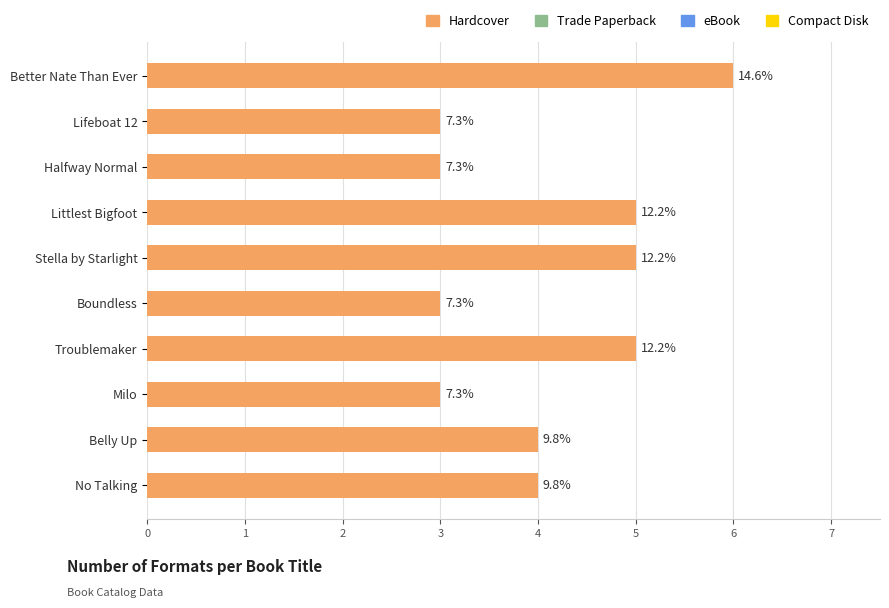

What is the greatest value displayed?

6